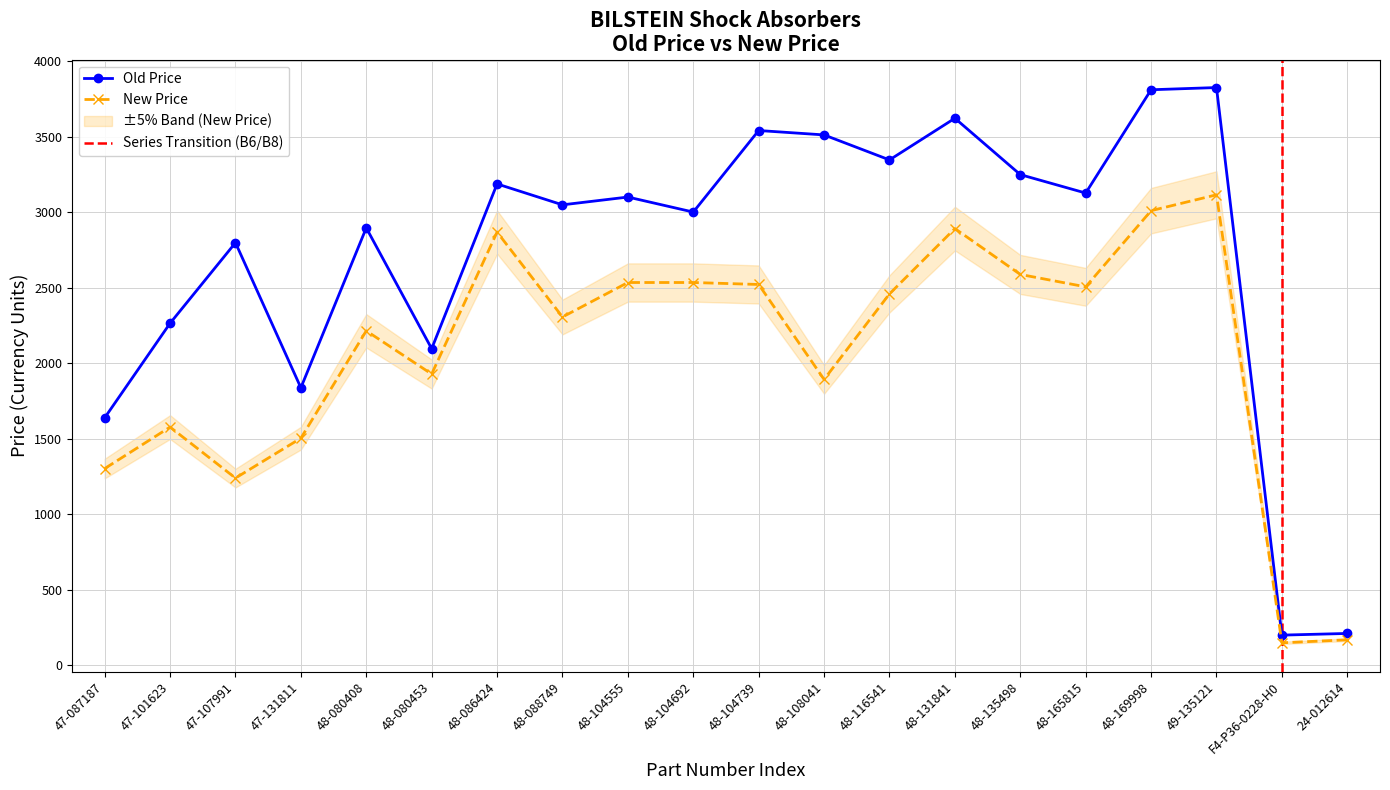

What are all the series names shown in the legend?

Old Price, New Price